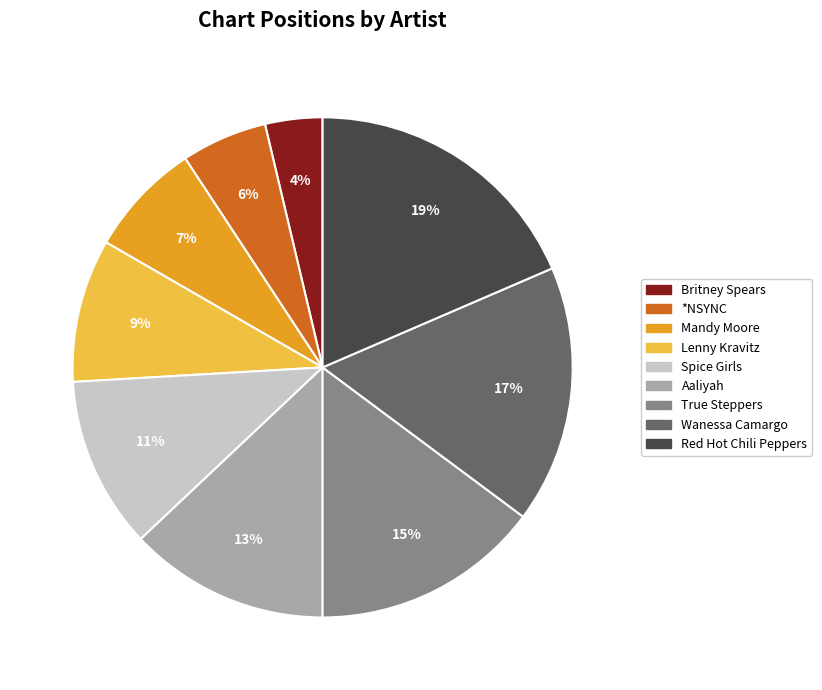

True or false: Wanessa Camargo accounts for 10% of the total.

False